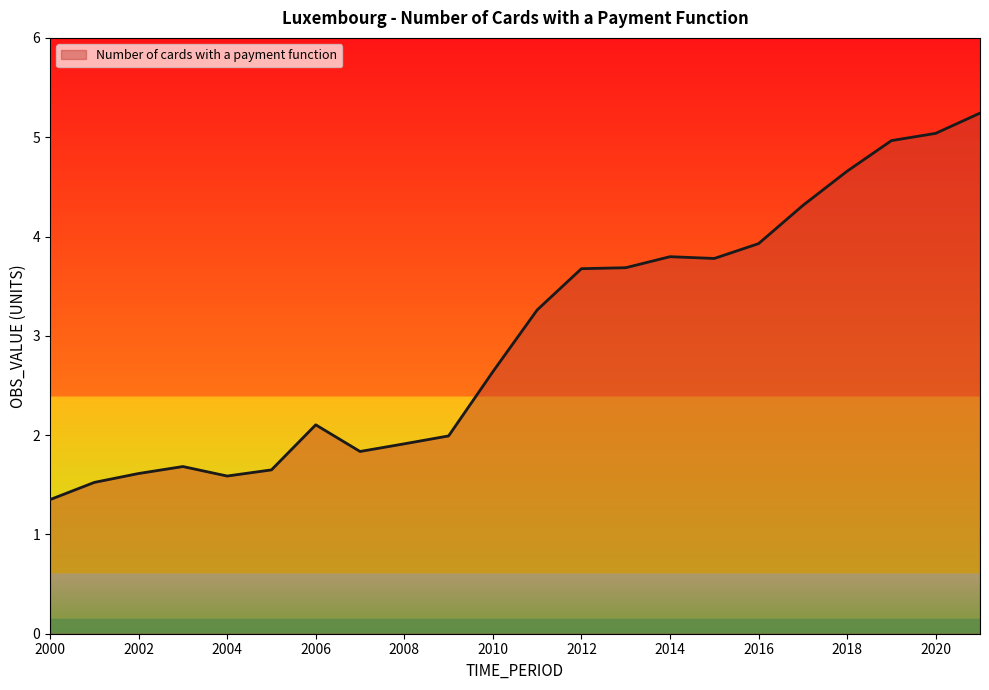

What is the greatest value displayed?

5.2